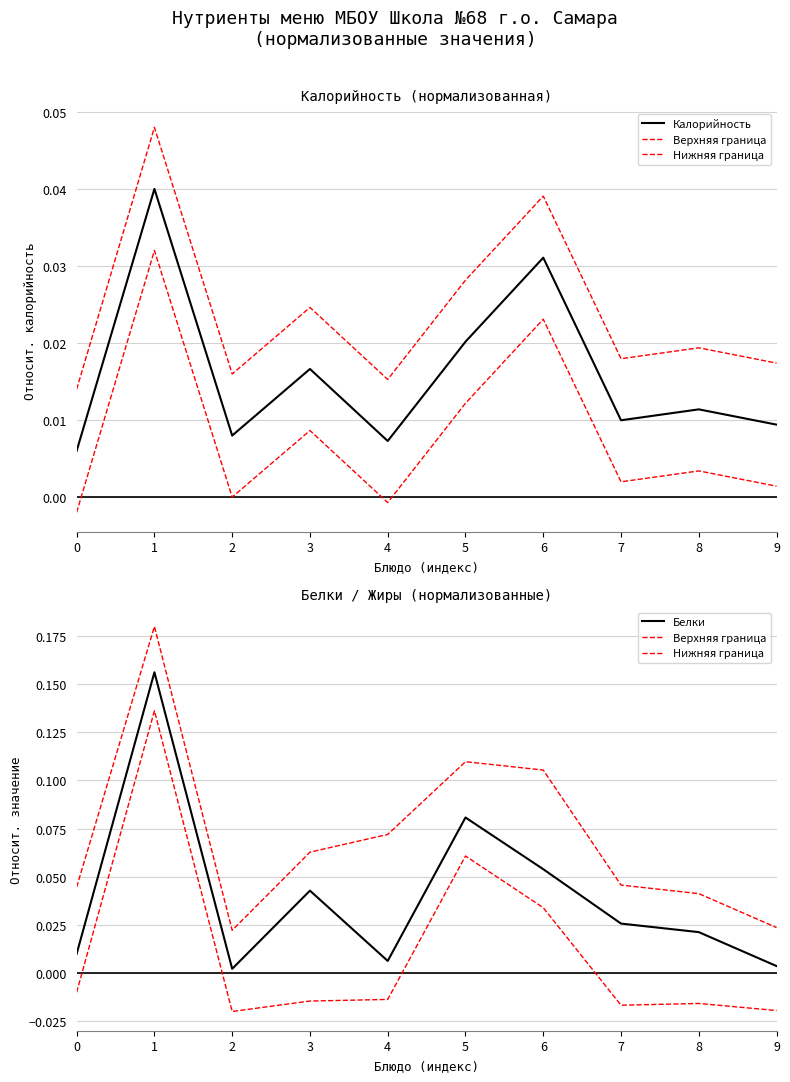

At which category does Нижняя граница reach its first local peak?

1